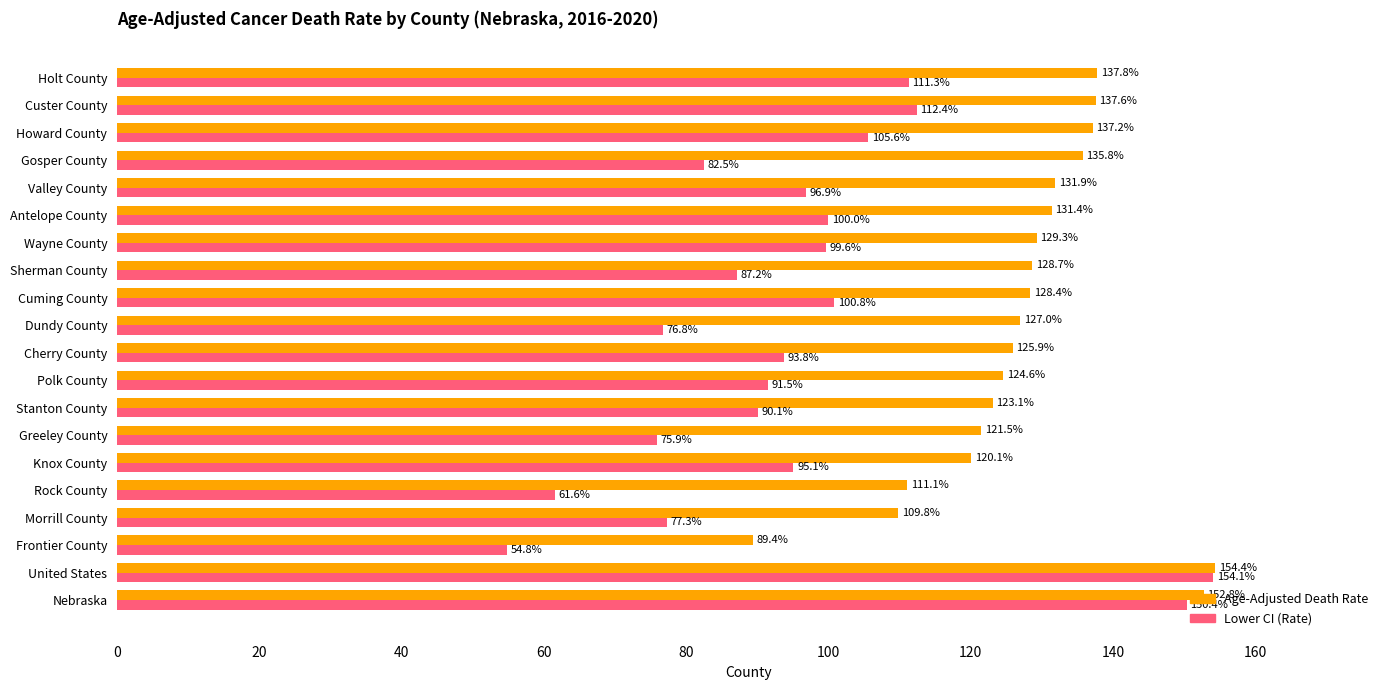

Rank the series at Polk County from lowest to highest value.

Lower CI (Rate), Age-Adjusted Death Rate